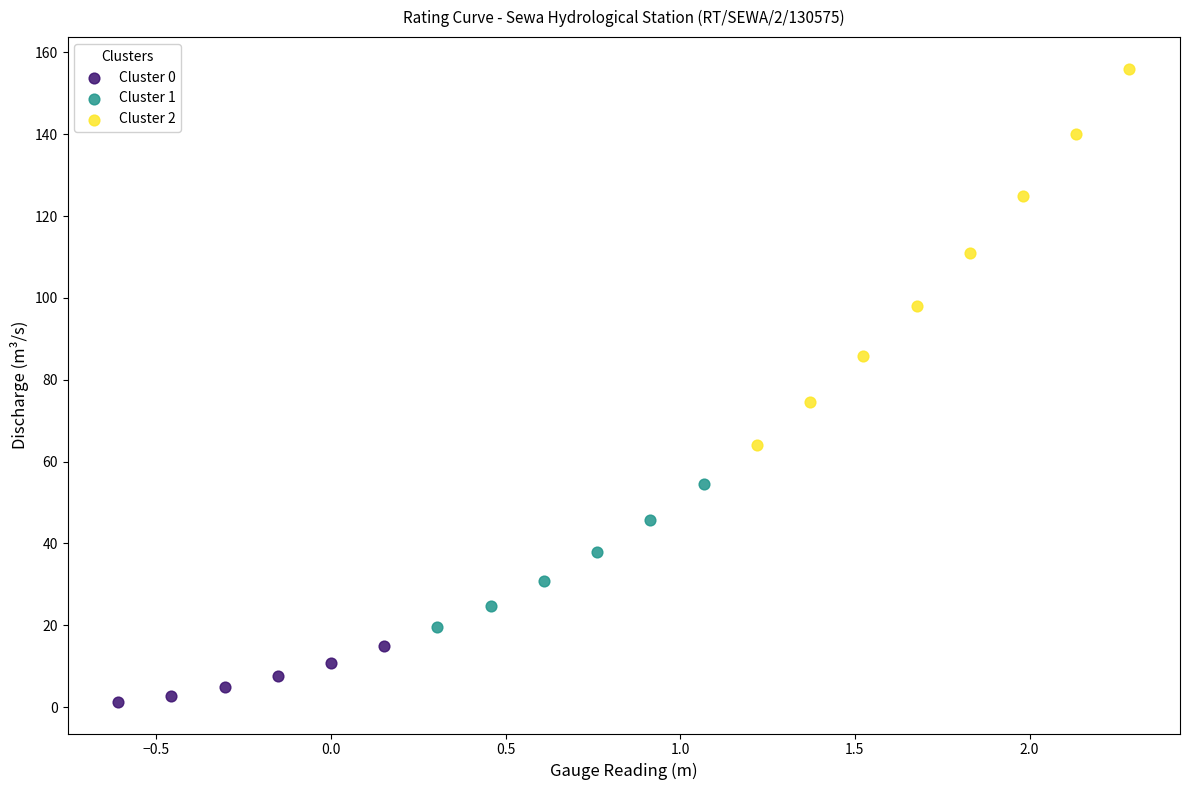

Which series has the widest spread of Y values?

Cluster 2